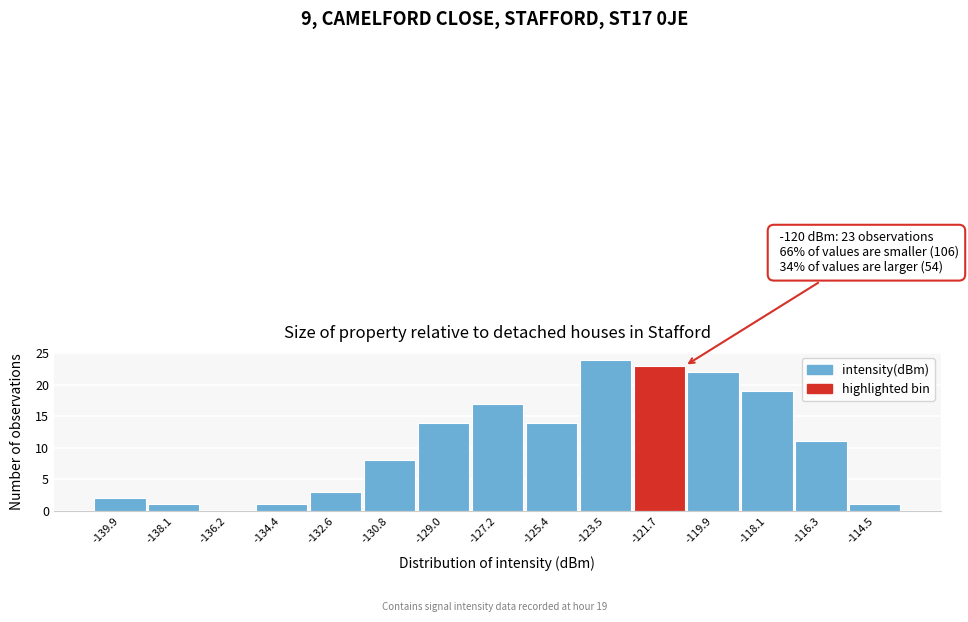

Reading right to left, transcribe all the data shown in this chart.

-114.5=1	-116.3=11	-118.1=19	-119.9=22	-121.7=23	-123.5=24	-125.4=14	-127.2=17	-129.0=14	-130.8=8	-132.6=3	-134.4=1	-136.2=0	-138.1=1	-139.9=2